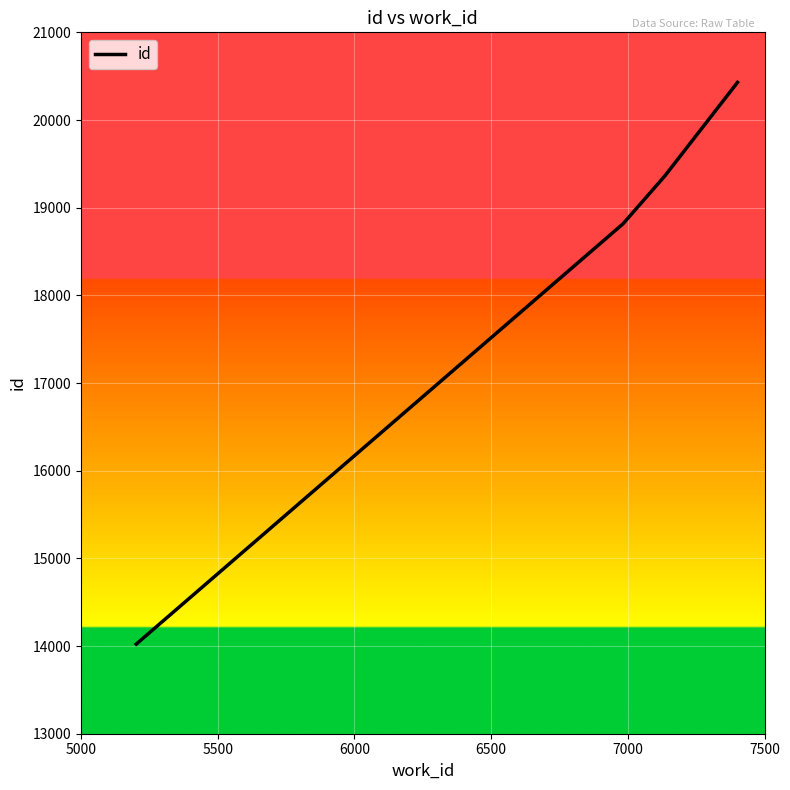

True or false: there are more than 1 points higher than both neighbors.

False